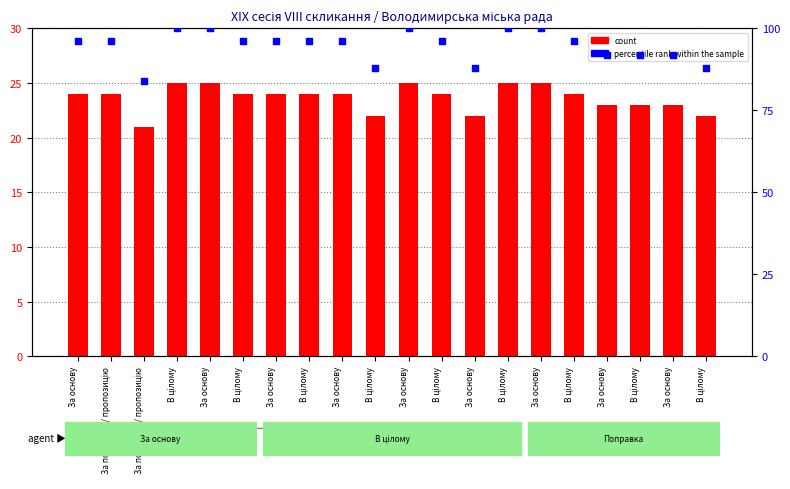

What are all the series names shown in the legend?

count, percentile rank within the sample